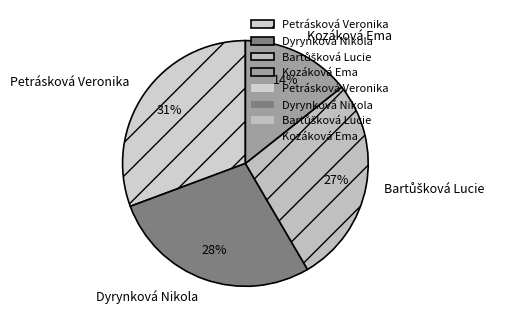

Is there a majority slice in this chart?

No